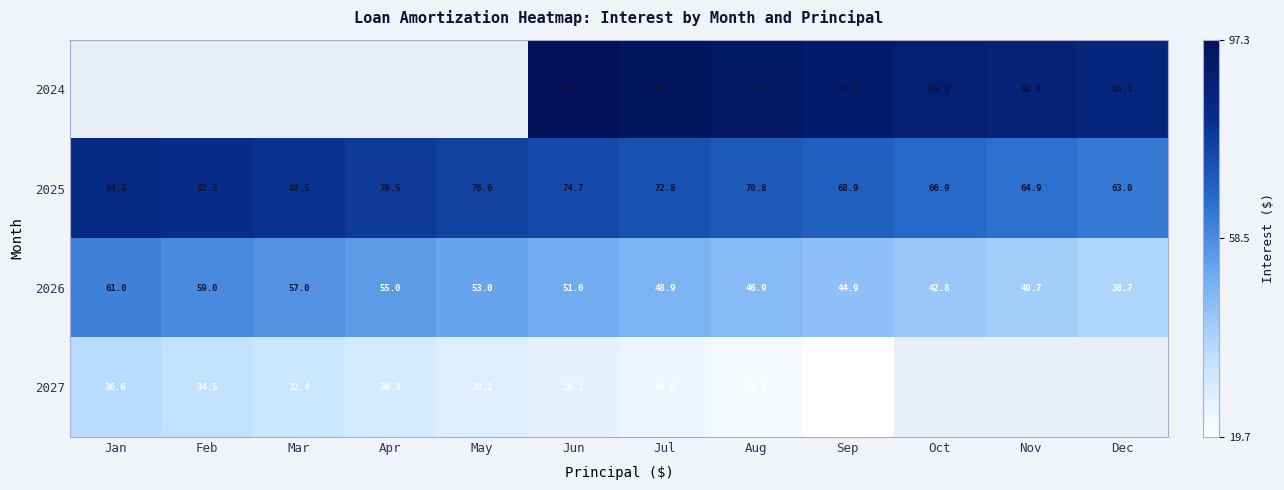

At which label is 2025 closest to 73?

Jul